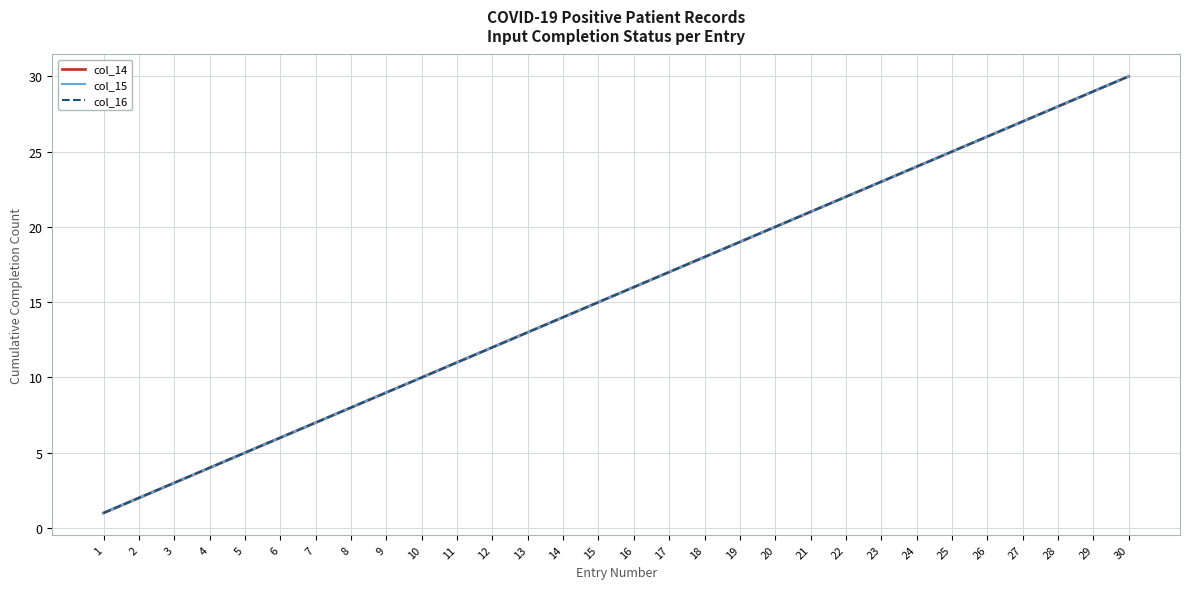

What is the value of the col_16 point at the 9th from the left?

9